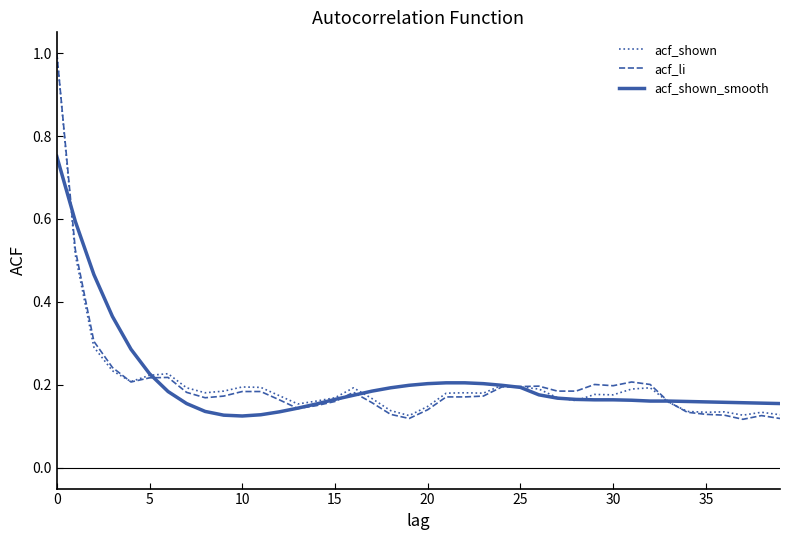

Which series has the largest range (max minus min)?

acf_li